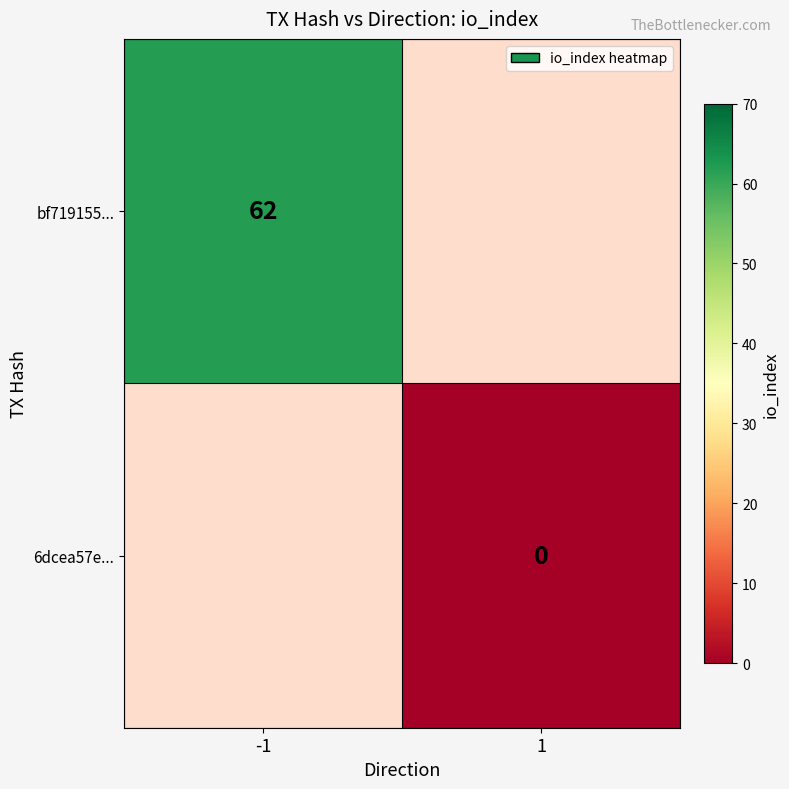

Is it true that bf719155... equals 105 at -1?

False